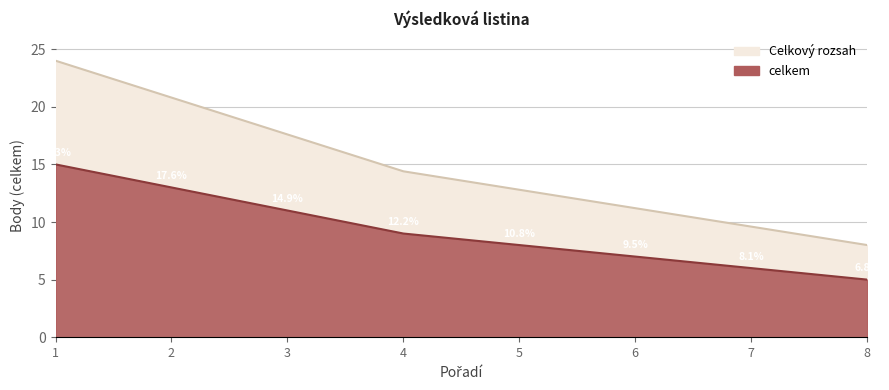

What is the value of the 8th point from the left?

8.0